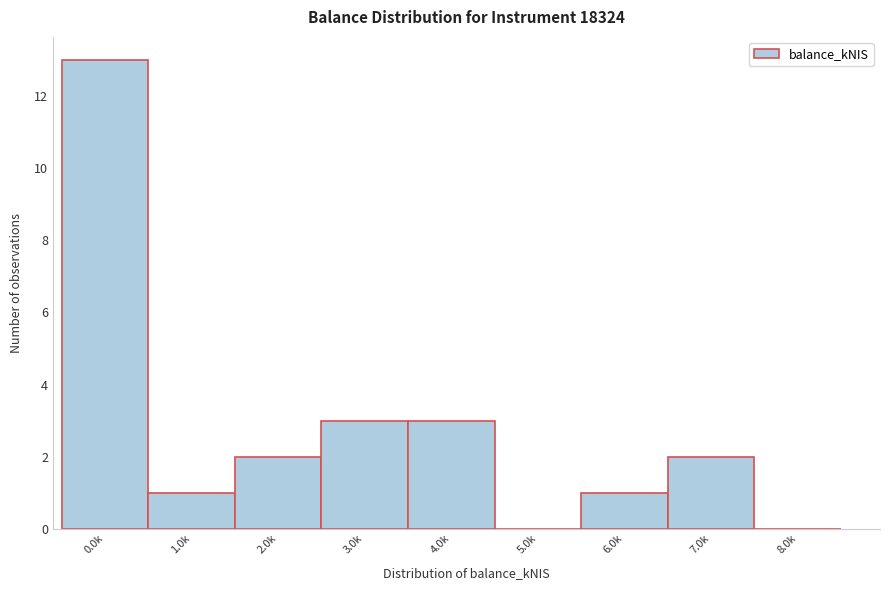

Reading left to right, transcribe all the data shown in this chart.

0.0k=13	1.0k=1	2.0k=2	3.0k=3	4.0k=3	5.0k=0	6.0k=1	7.0k=2	8.0k=0